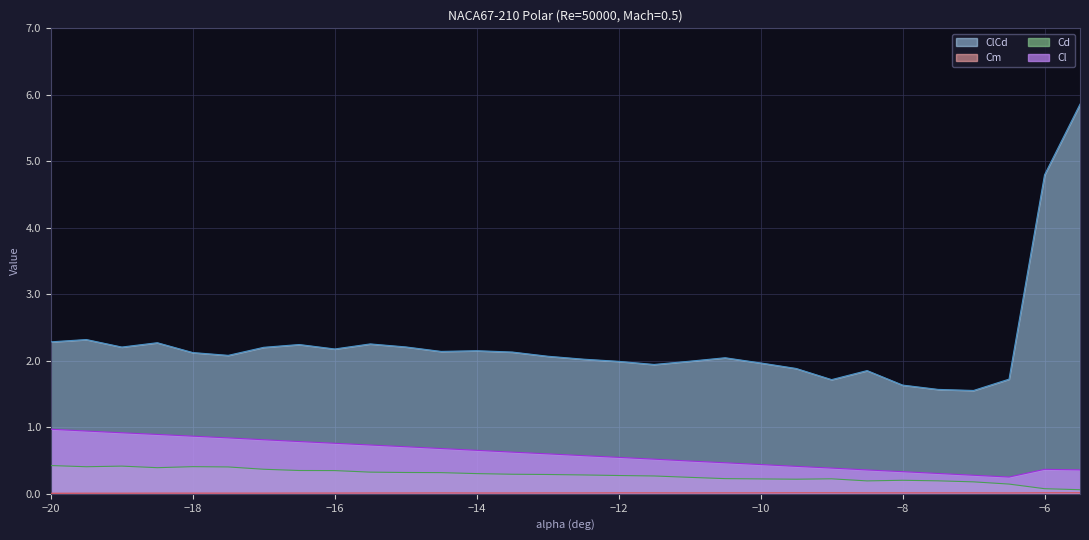

What is the difference between the Cd values at -19.5 and -10.5?

0.2